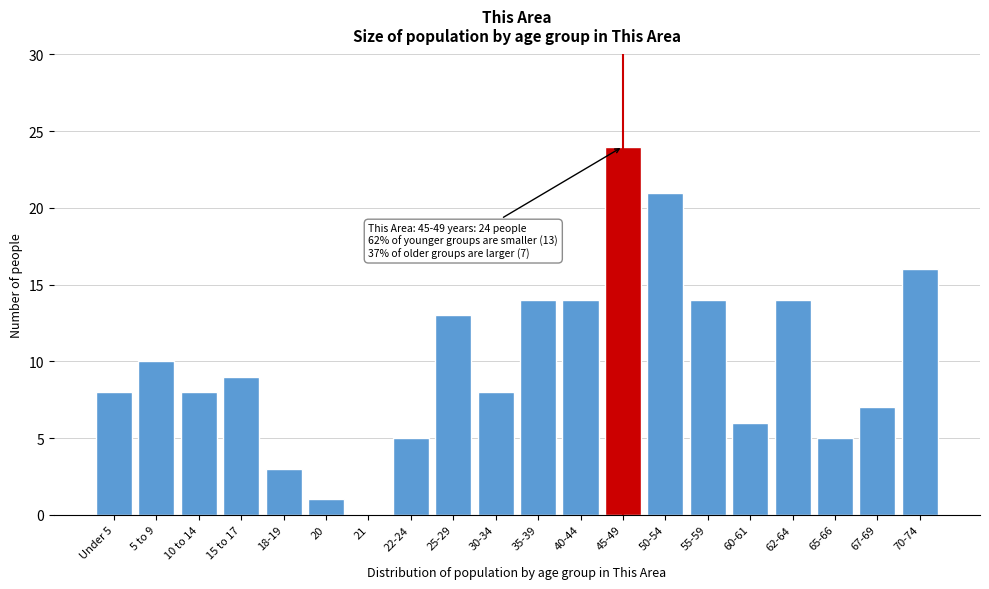

Reading right to left, transcribe all the data shown in this chart.

70-74=16	67-69=7	65-66=5	62-64=14	60-61=6	55-59=14	50-54=21	45-49=24	40-44=14	35-39=14	30-34=8	25-29=13	22-24=5	21=0	20=1	18-19=3	15 to 17=9	10 to 14=8	5 to 9=10	Under 5=8